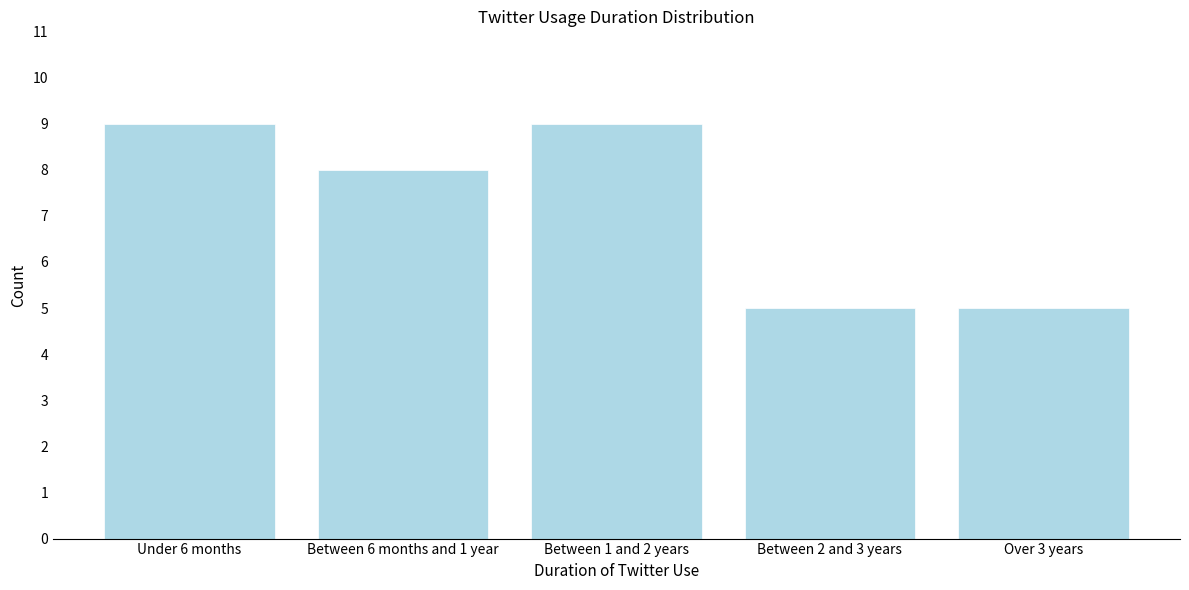

Reading left to right, transcribe all the data shown in this chart.

9	8	9	5	5